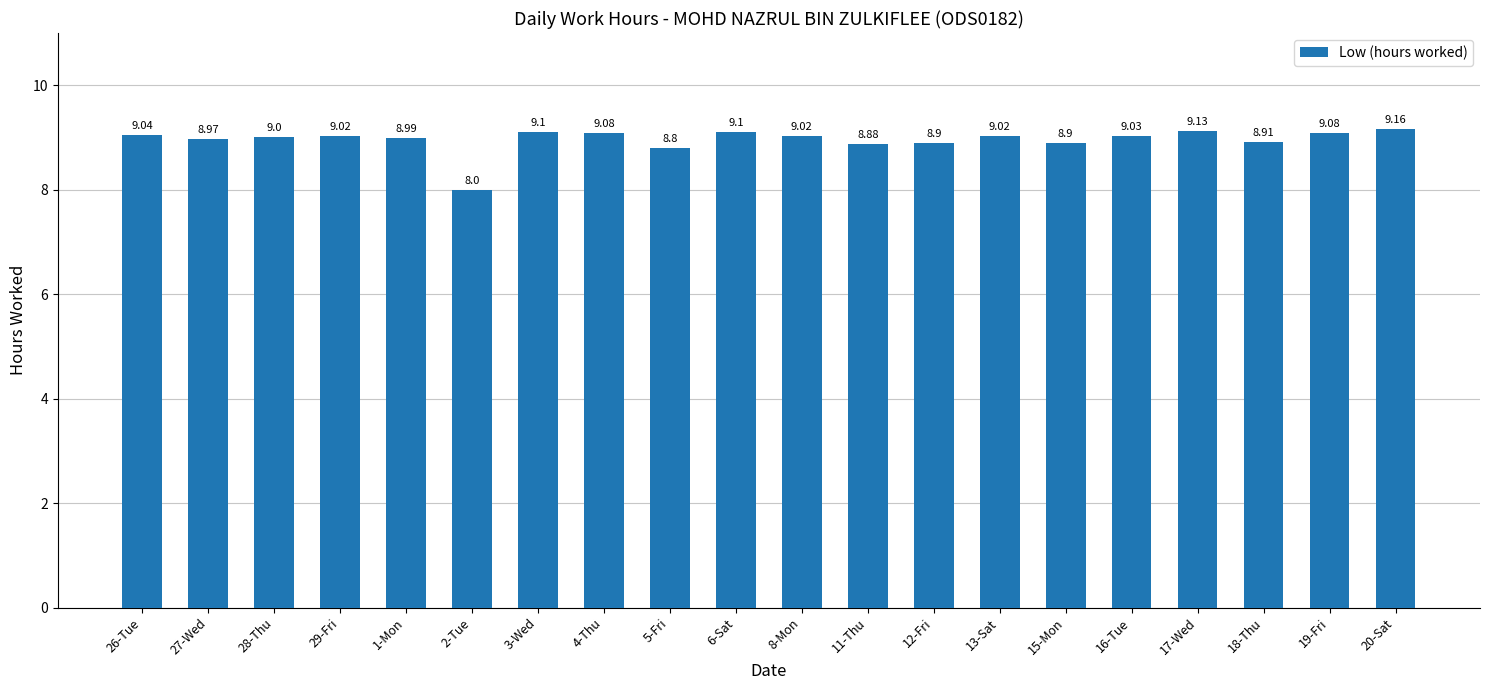

What is the value of the 18th bar from the left?

8.9